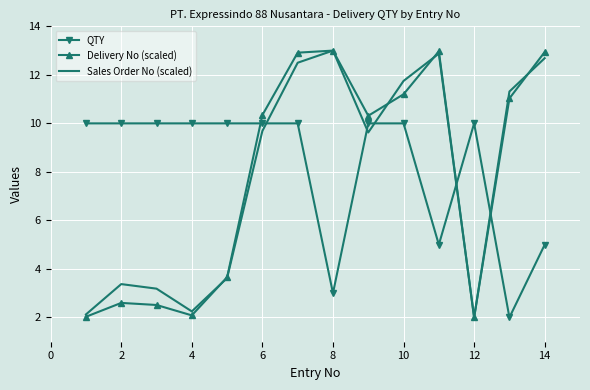

After their last crossing, which series has the higher values: QTY or Sales Order No (scaled)?

Sales Order No (scaled)